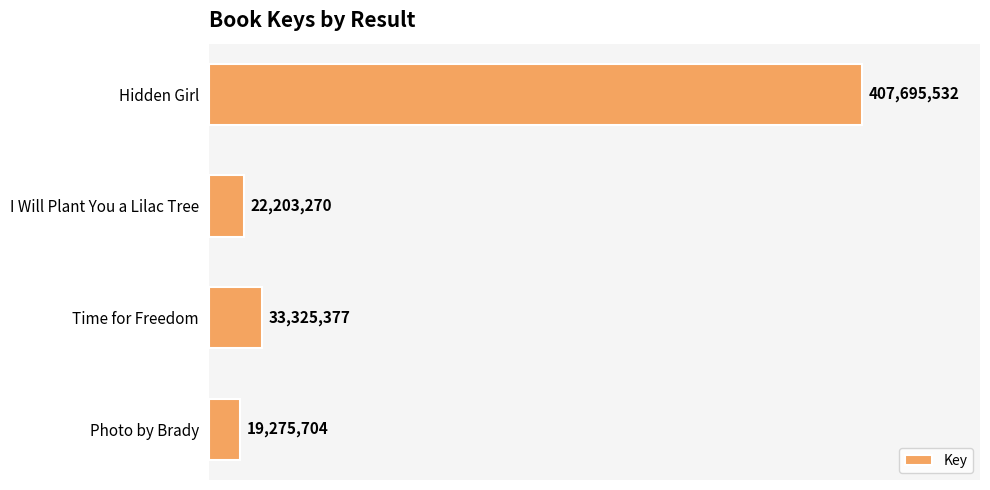

True or false: the data shows 407695532 at Hidden Girl.

True